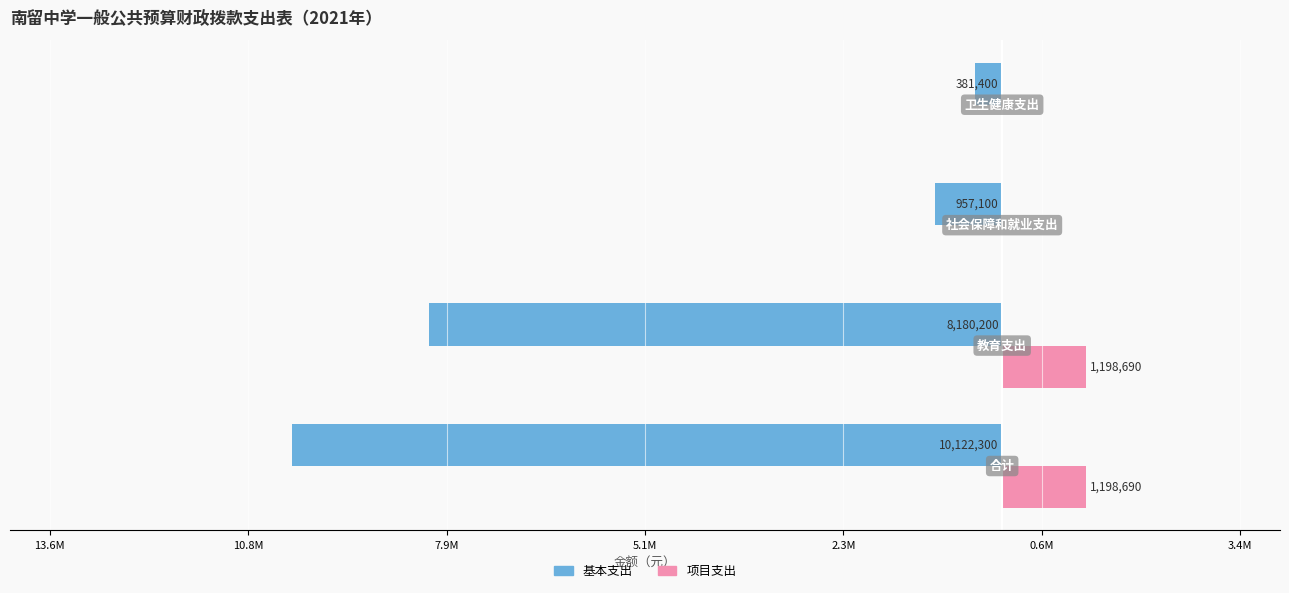

Which series has the widest spread of values?

基本支出